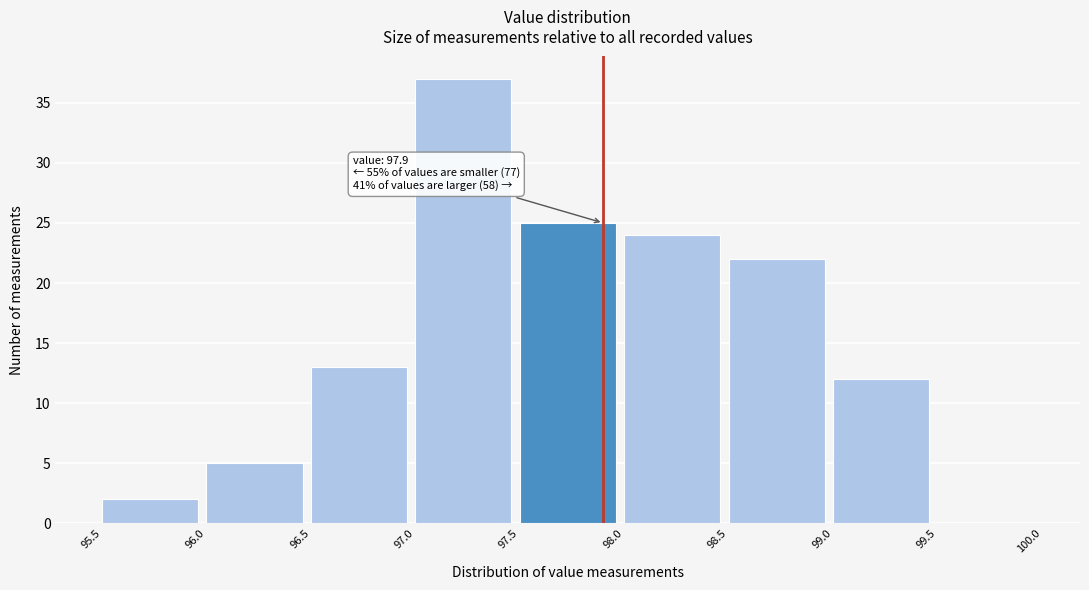

Which range on the x-axis has the tallest bar?

97.0 to 97.5